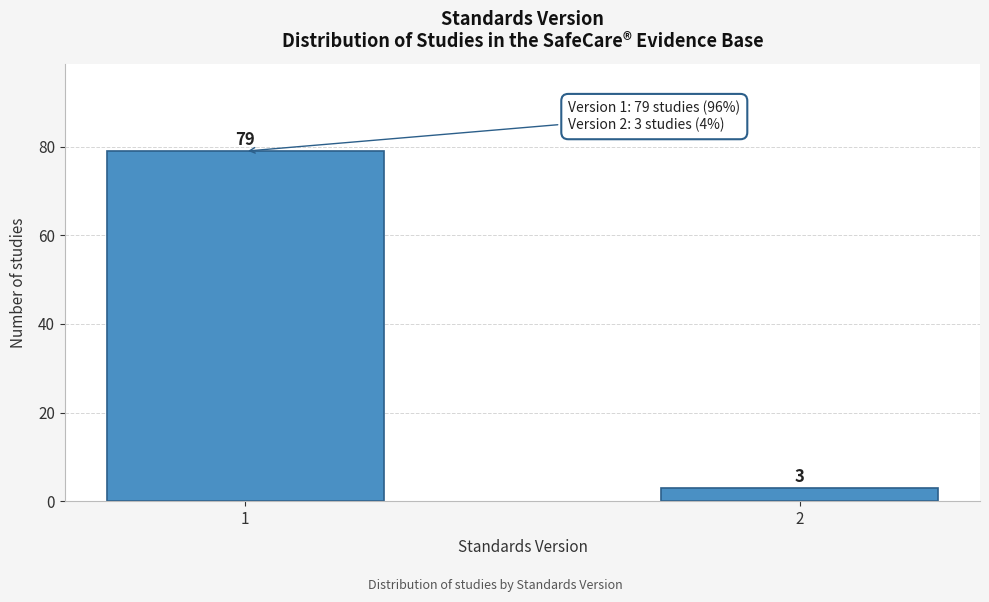

Reading right to left, list all the values displayed in this chart.

2=3	1=79